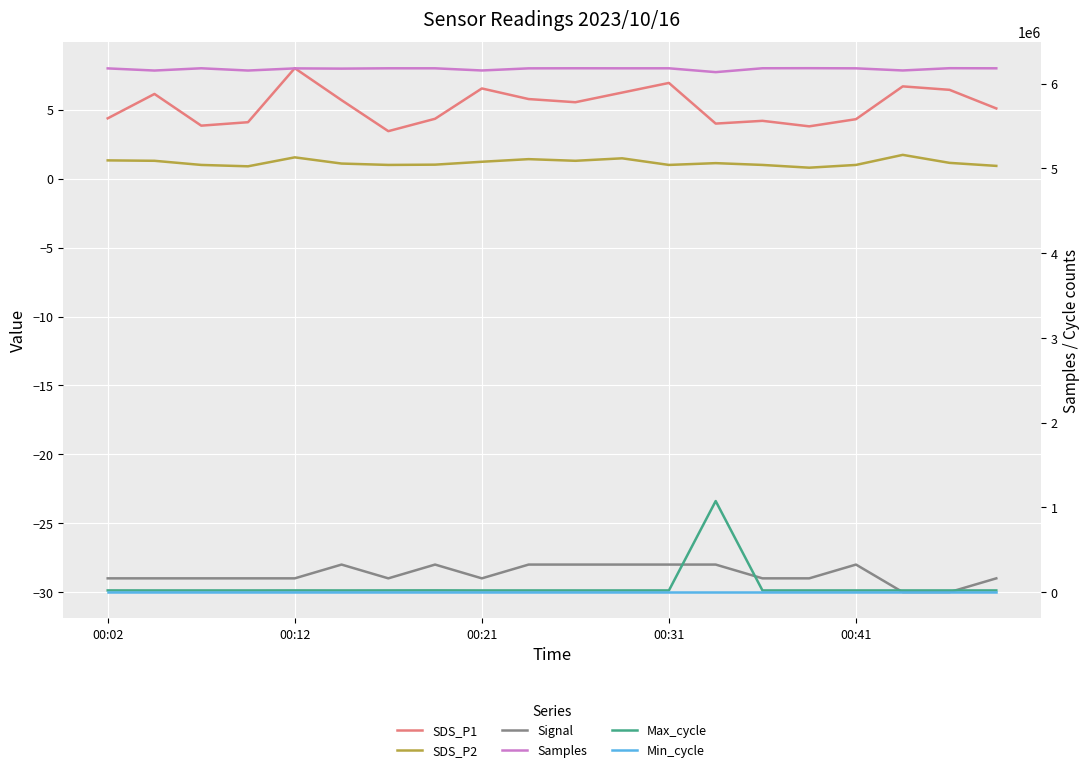

How many interior local peaks does the SDS_P2 series have?

5